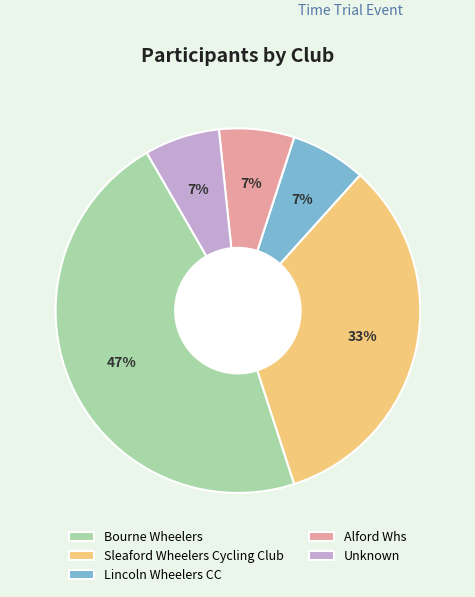

Which slice is the largest?

Bourne Wheelers